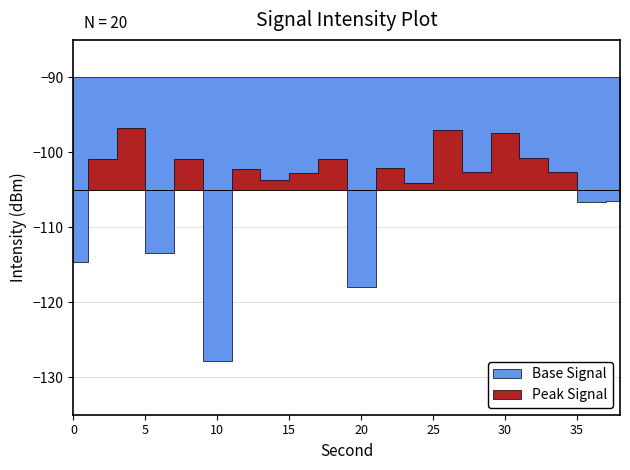

What is the approximate value at 2?

-101.0